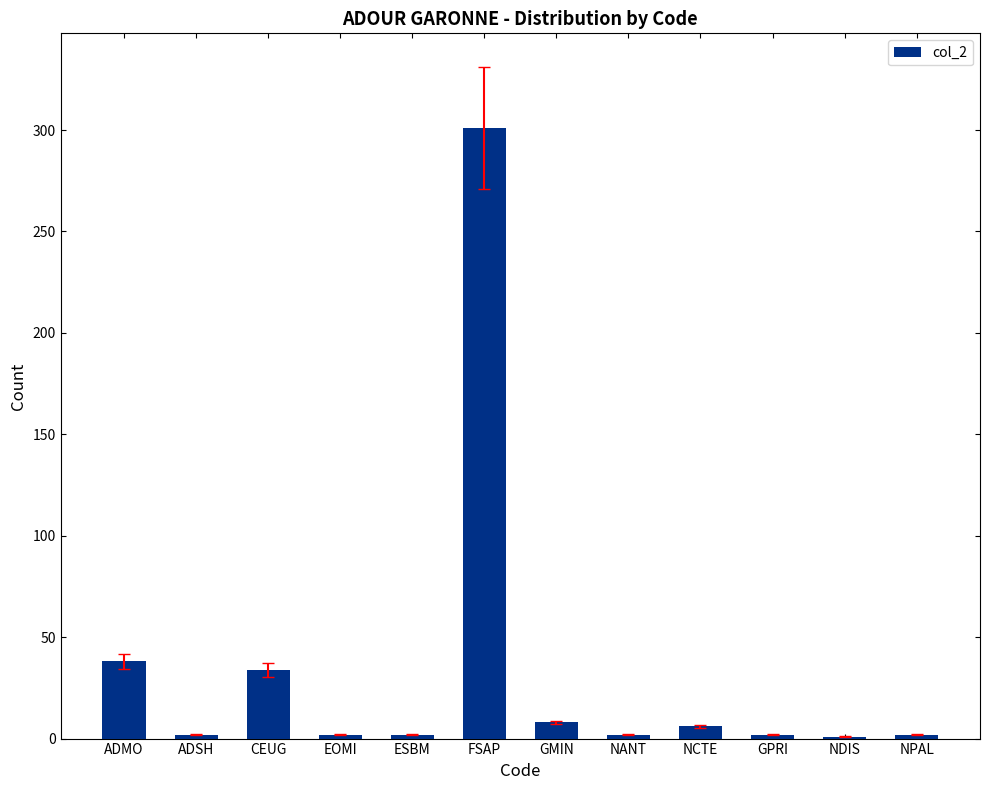

The value at ADMO is 38. True or false?

True